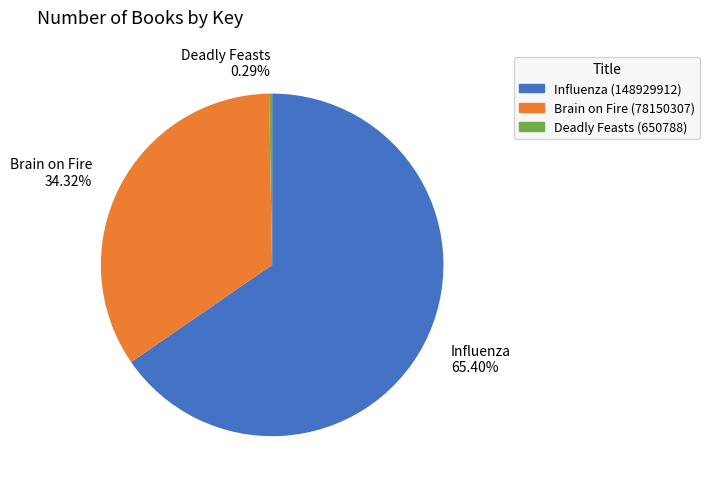

Count the number of slices in the pie.

3